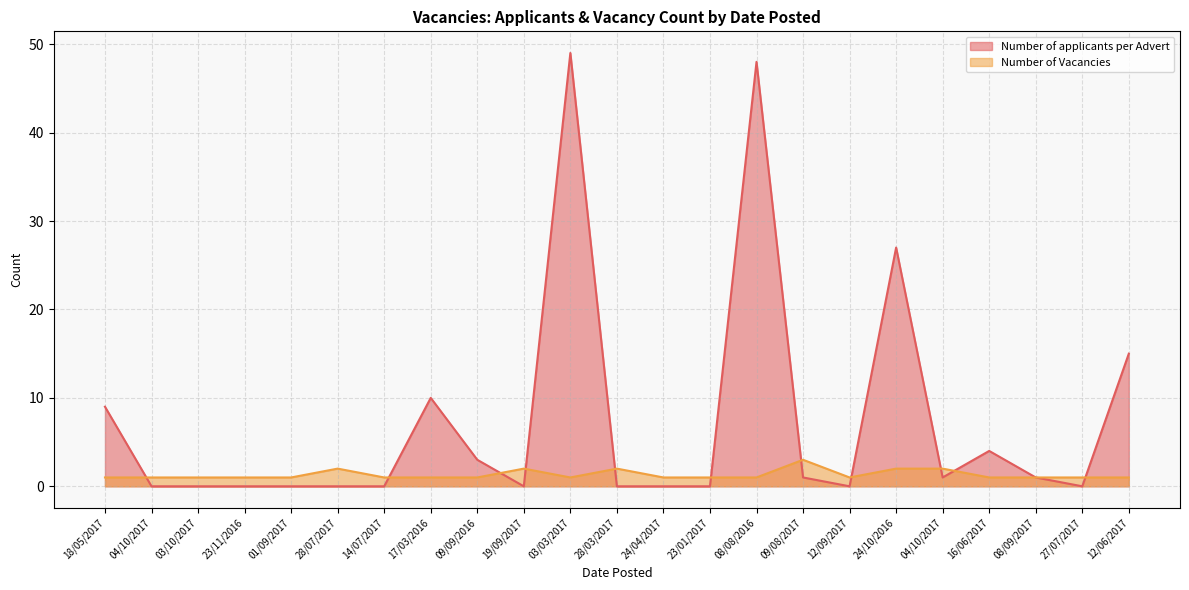

At how many categories does at least one series exceed 6?

6